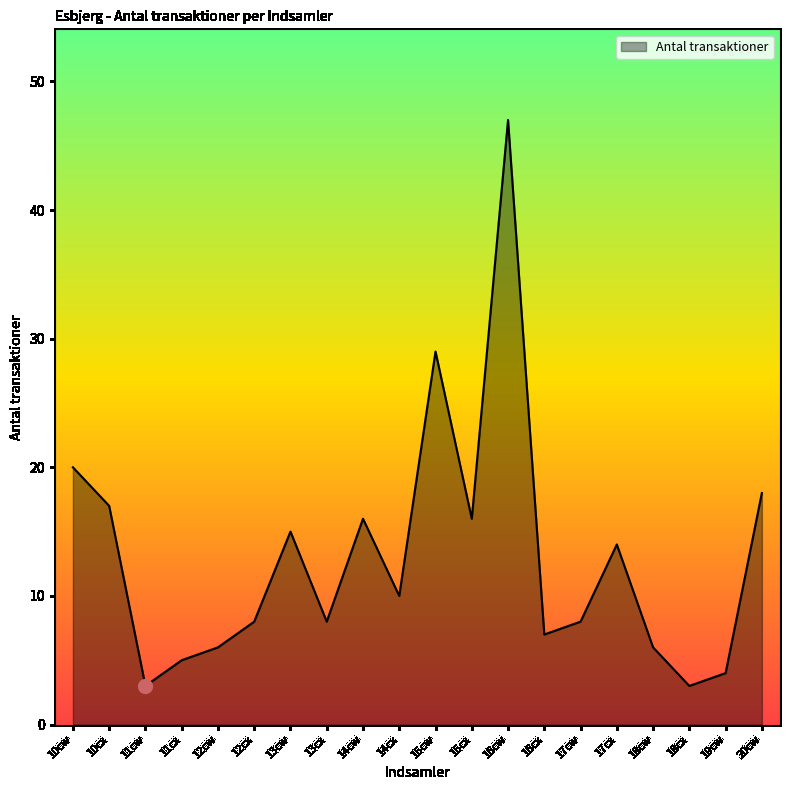

Approximately how many times larger is the value at 13cw compared to 10cx?

0.9